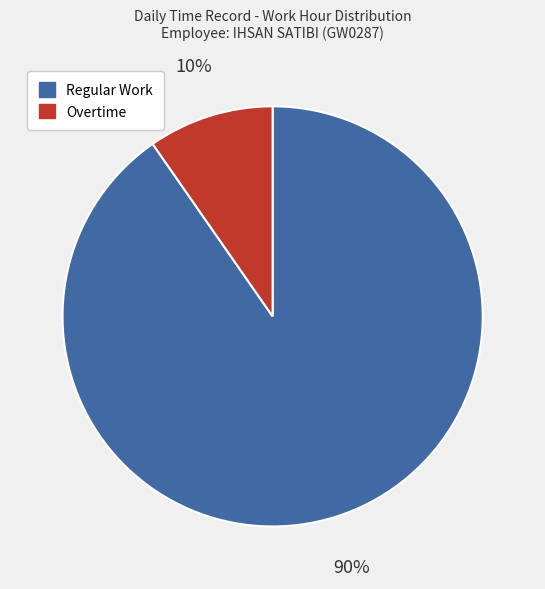

Is there any slice that represents more than half of the pie?

Yes